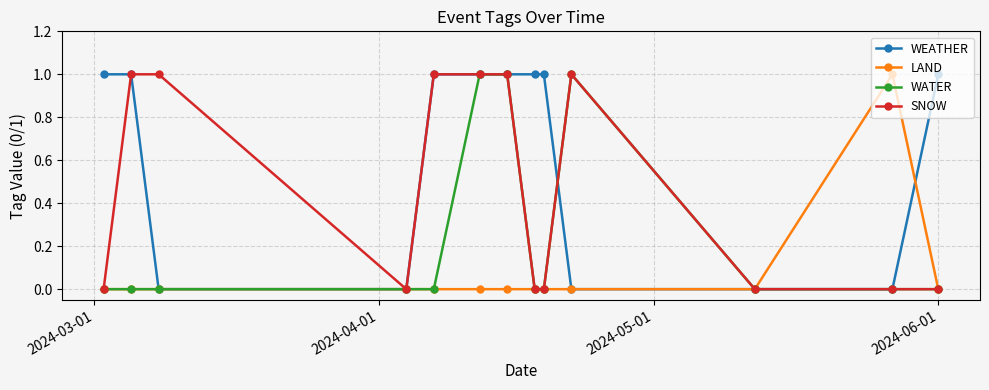

What are all the series names shown in the legend?

WEATHER, LAND, WATER, SNOW